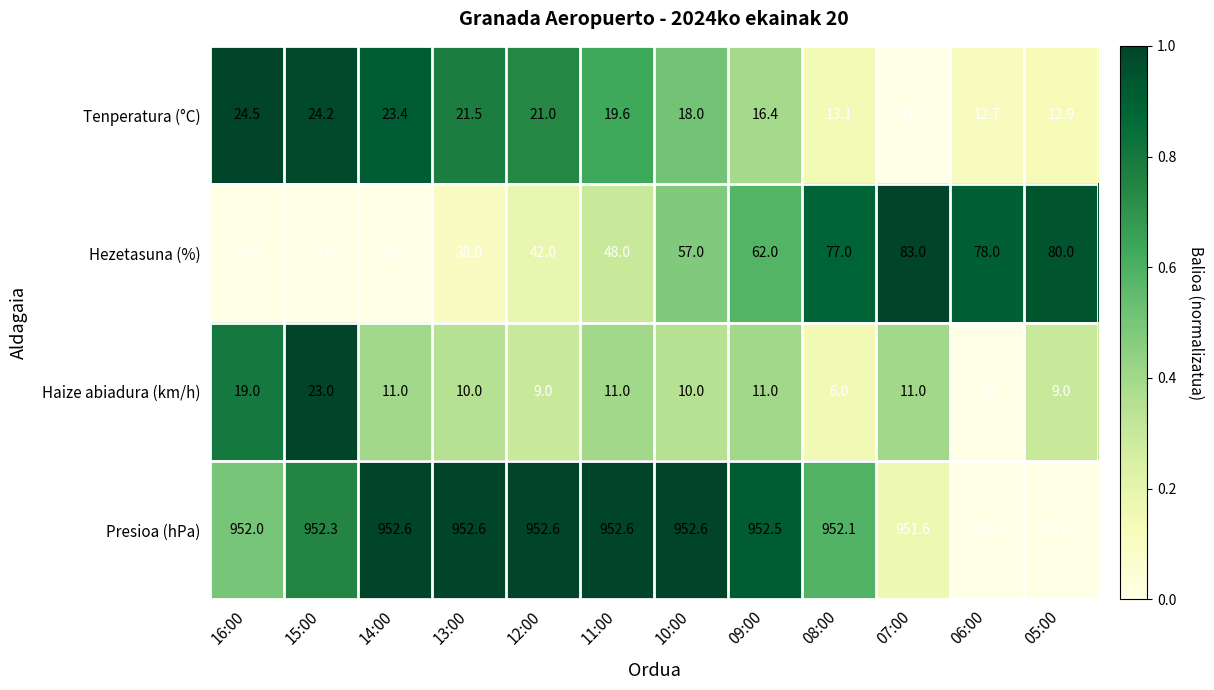

At which category is the sum across all series the highest?

07:00